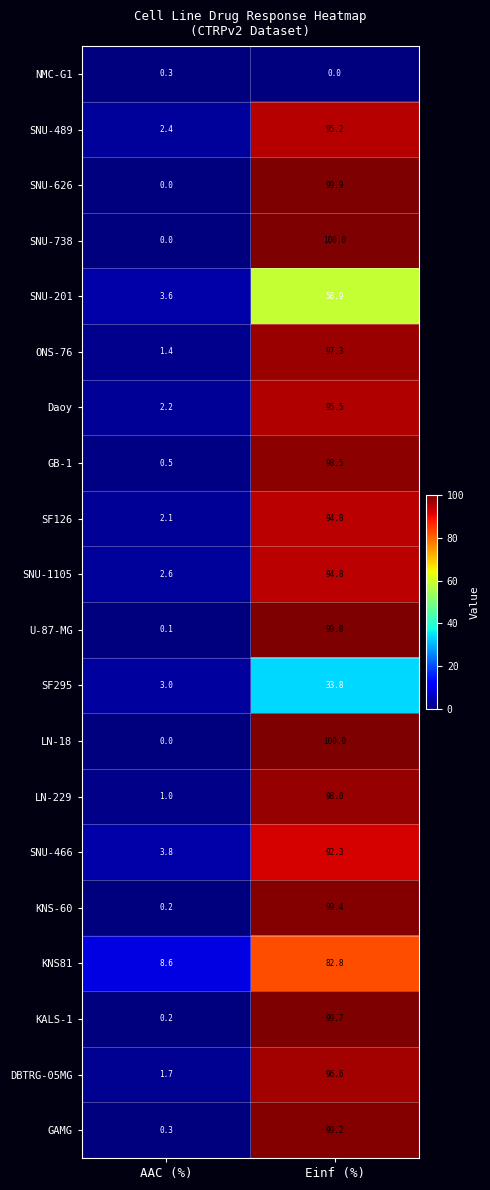

Rank the categories by U-87-MG value from highest to lowest.

Einf (%), AAC (%)